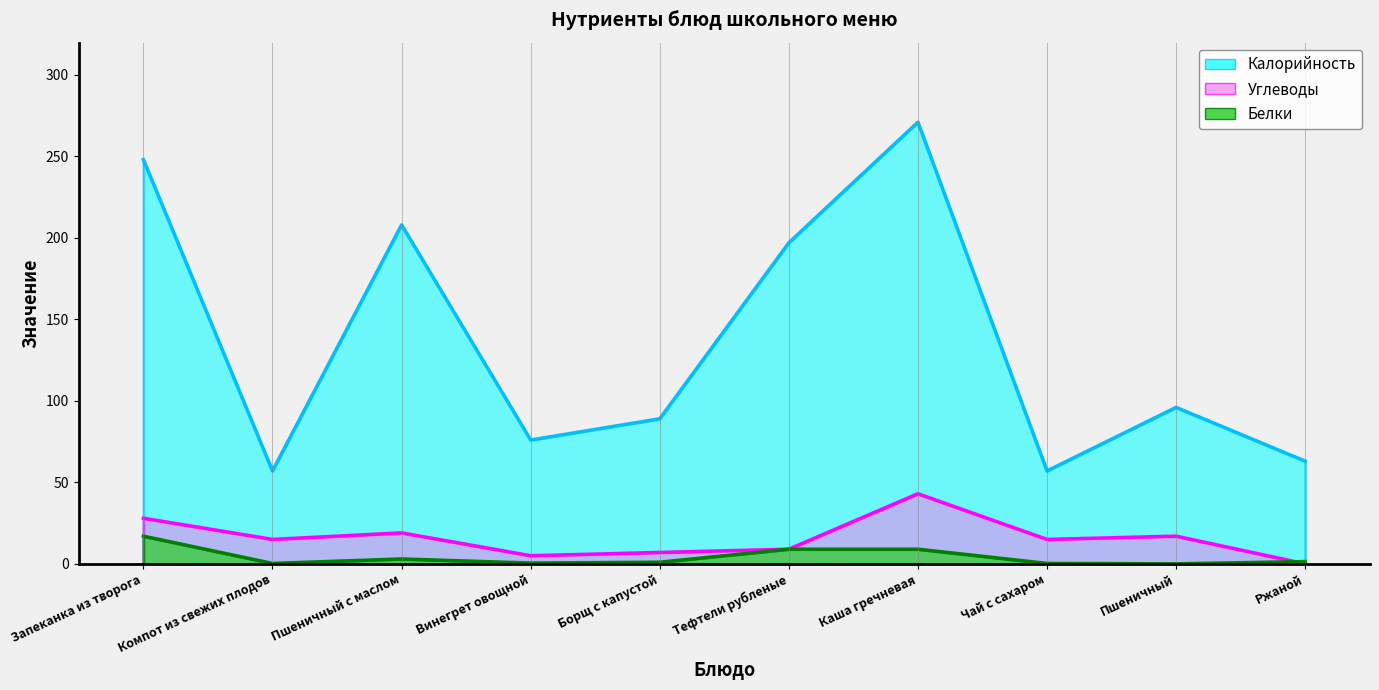

Rank the series by their maximum value, from lowest to highest.

Белки, Углеводы, Калорийность